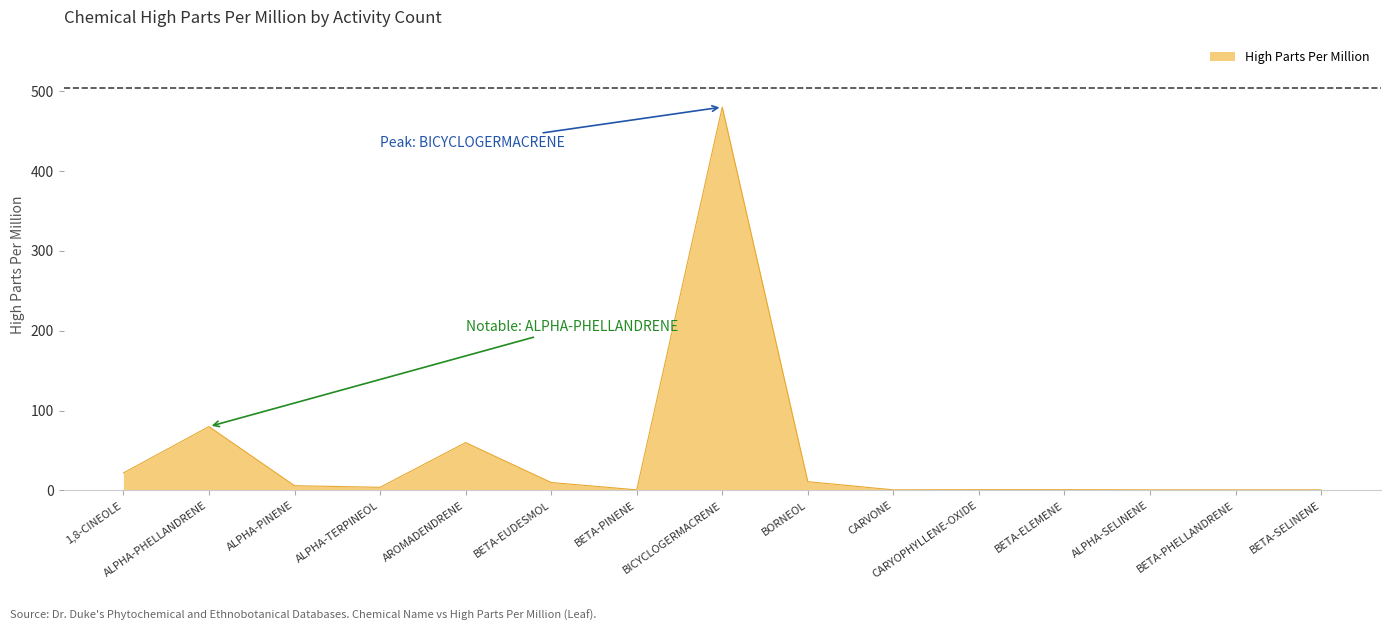

True or false: the data shows 648.2 at BICYCLOGERMACRENE.

False